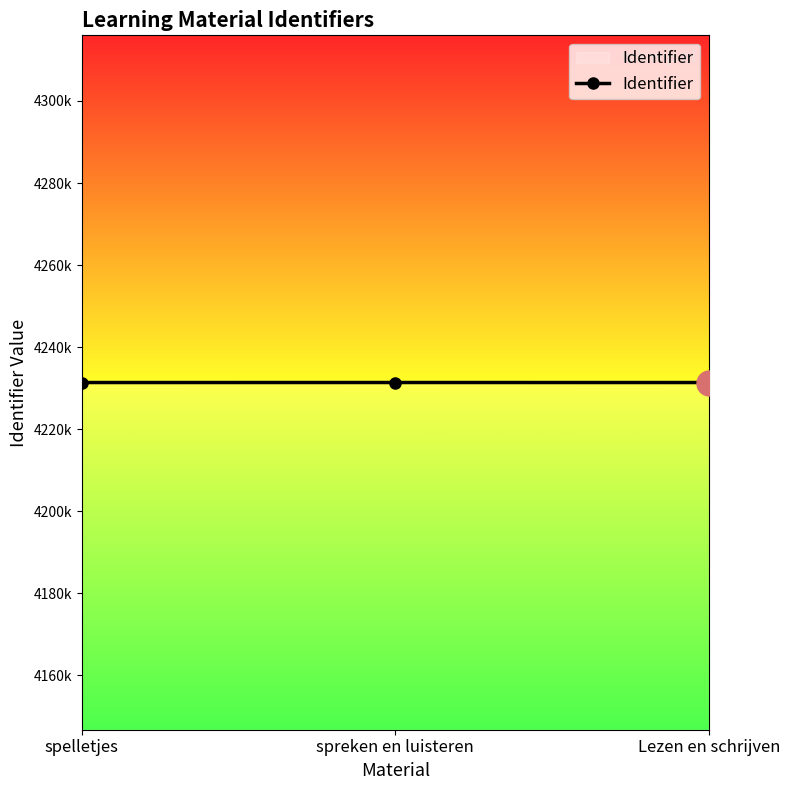

Does the chart have visible grid lines?

No